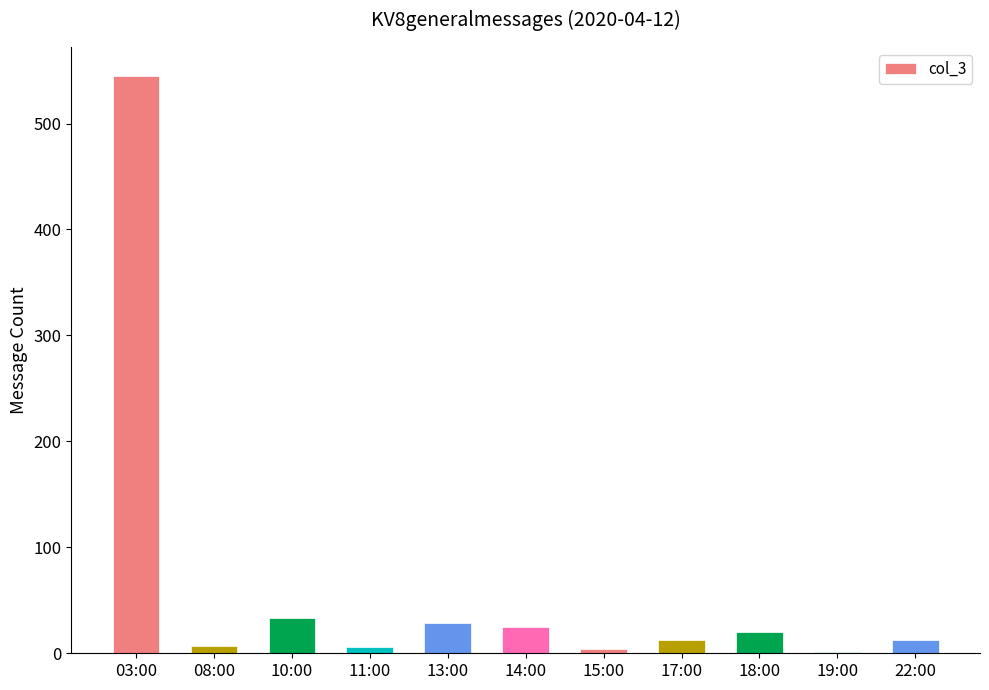

Is it true that the value at 14:00 is 25?

True